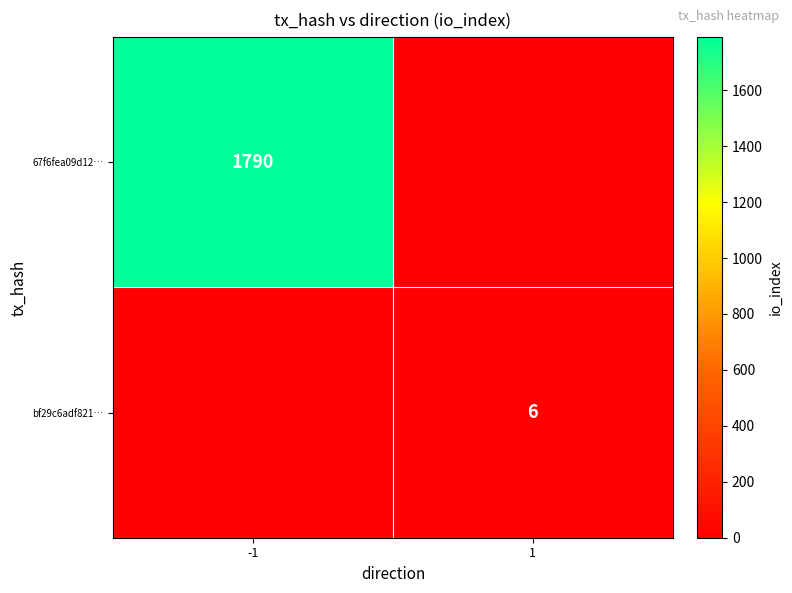

The value of 67f6fea09d12… at -1 is 1163. True or false?

False